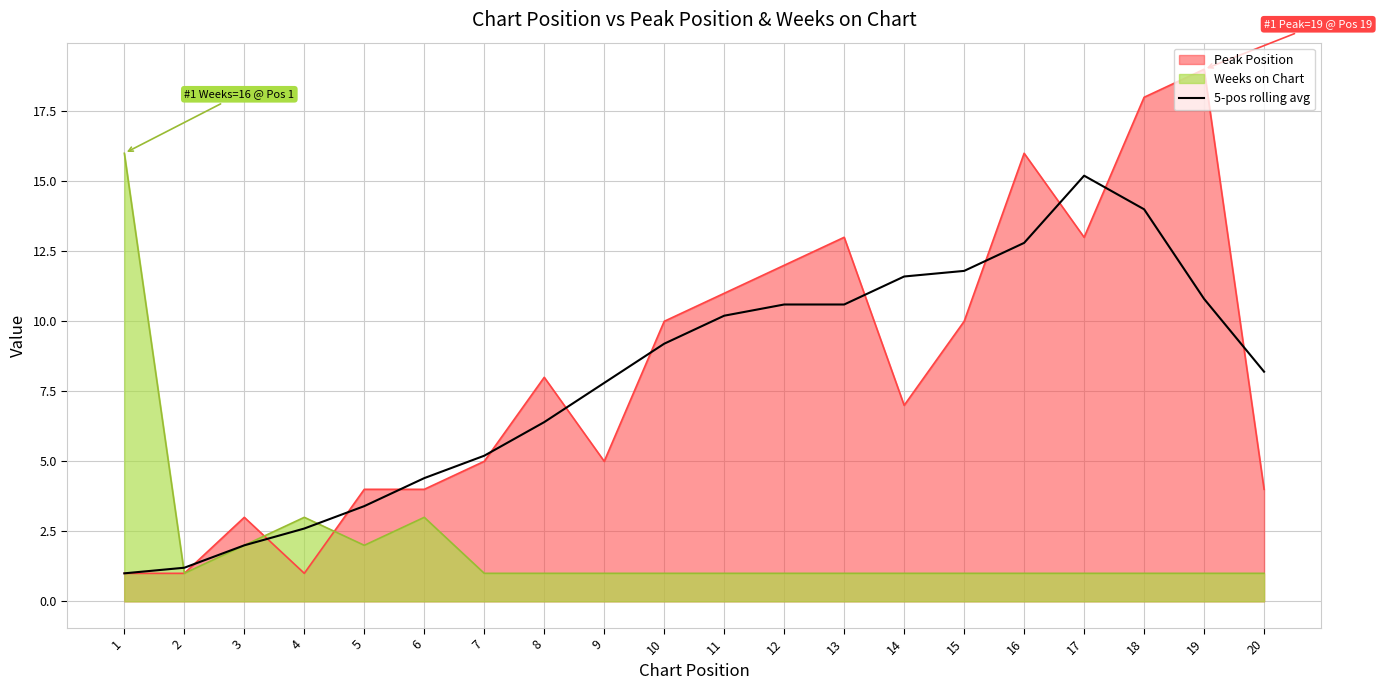

At 13, list the series in order from largest to smallest.

Peak Position, 5-pos rolling avg, Weeks on Chart